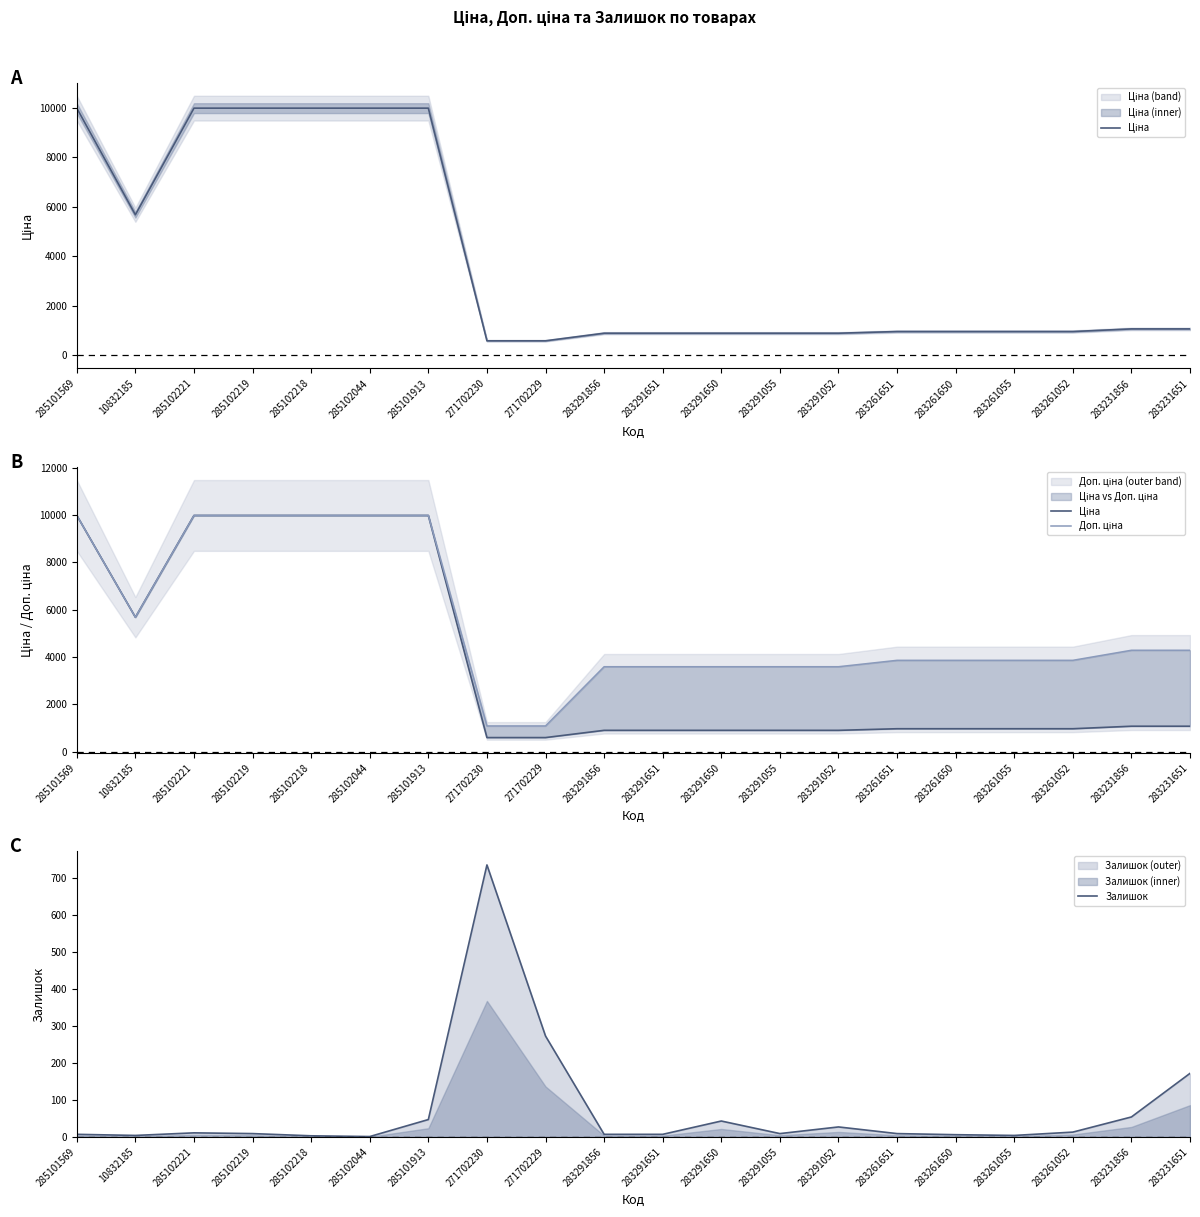

What is the highest value of the Залишок series?

736